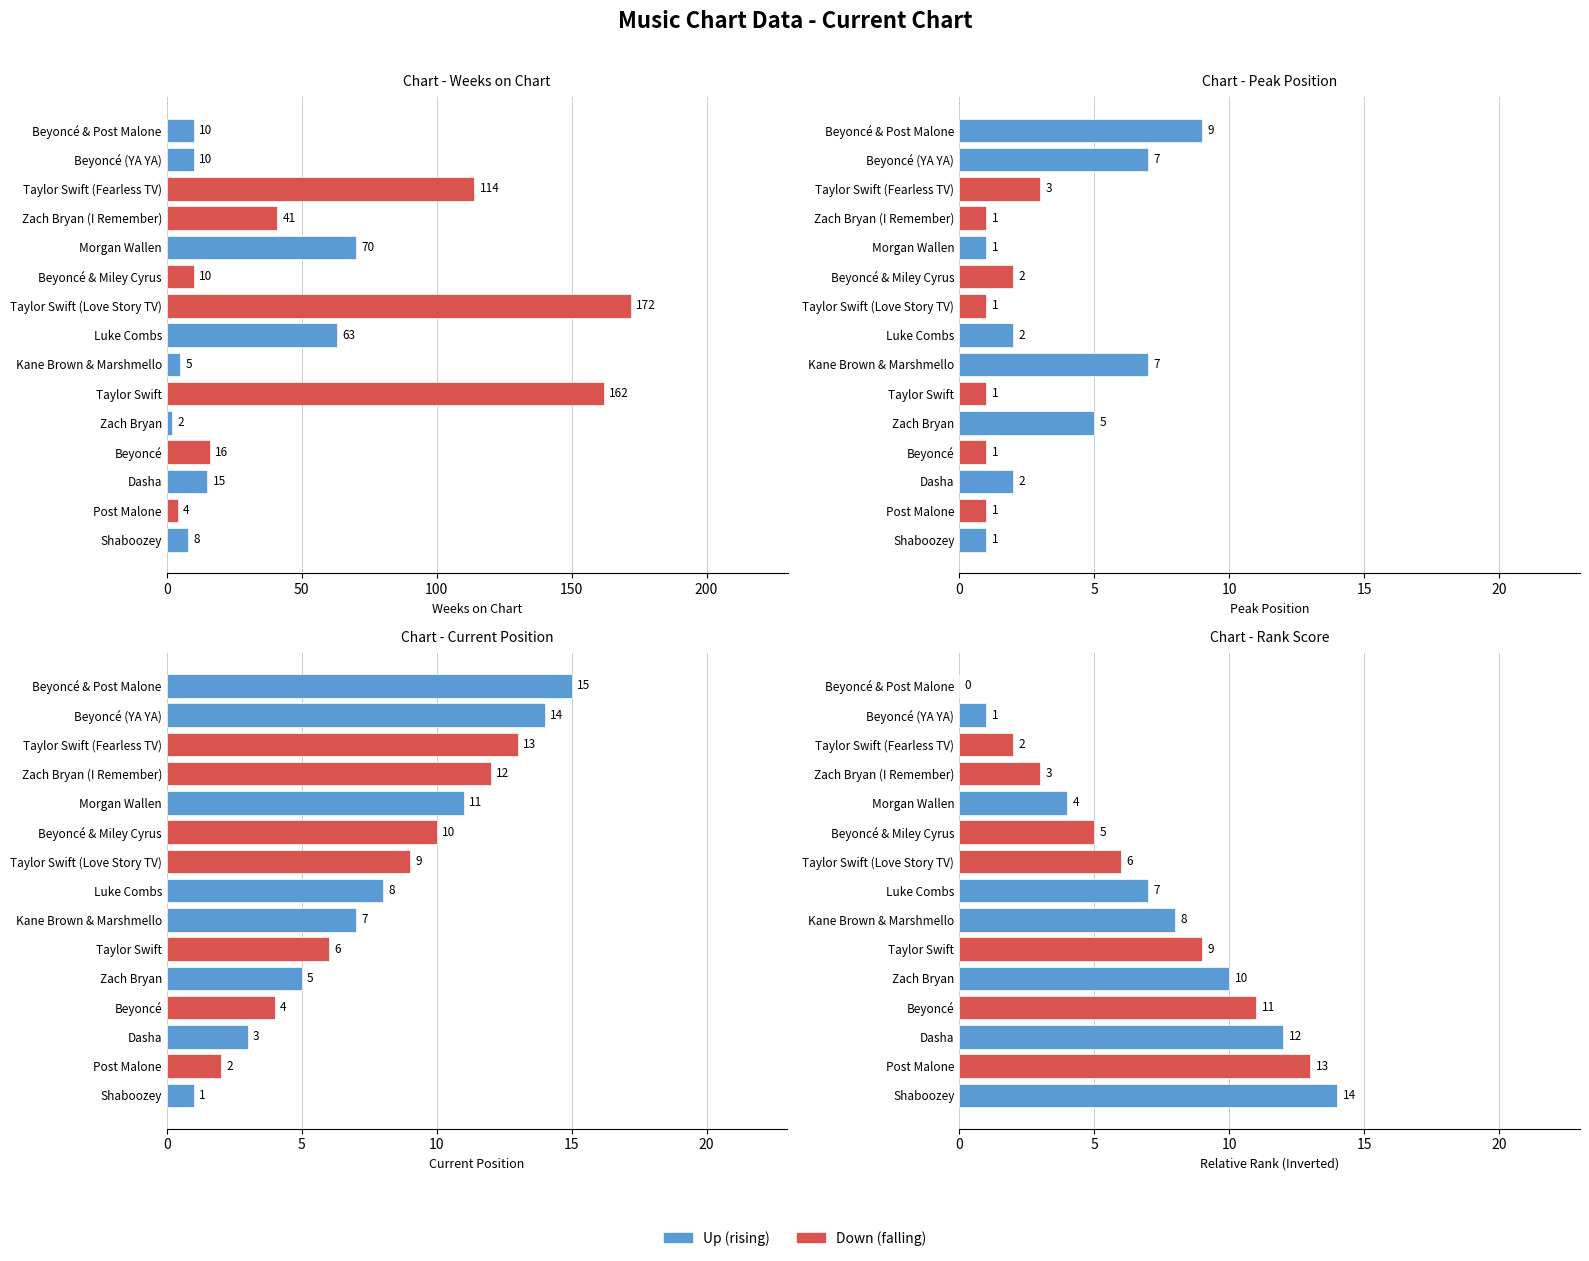

Is it true that position equals 25 at Beyoncé (YA YA)?

False